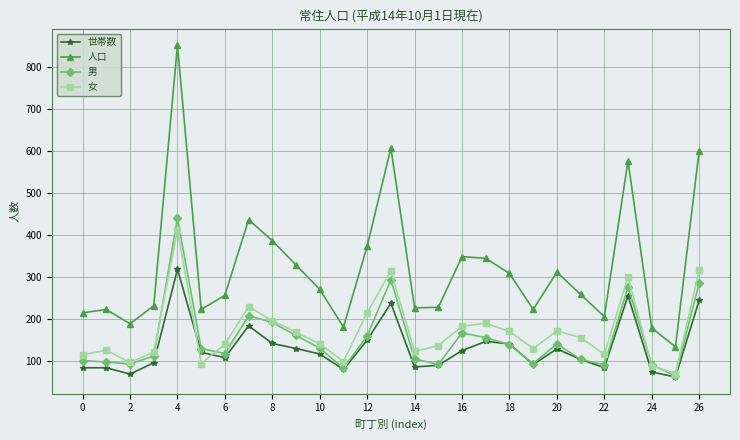

What is the value of the 男 point at the 25th from the left?

90